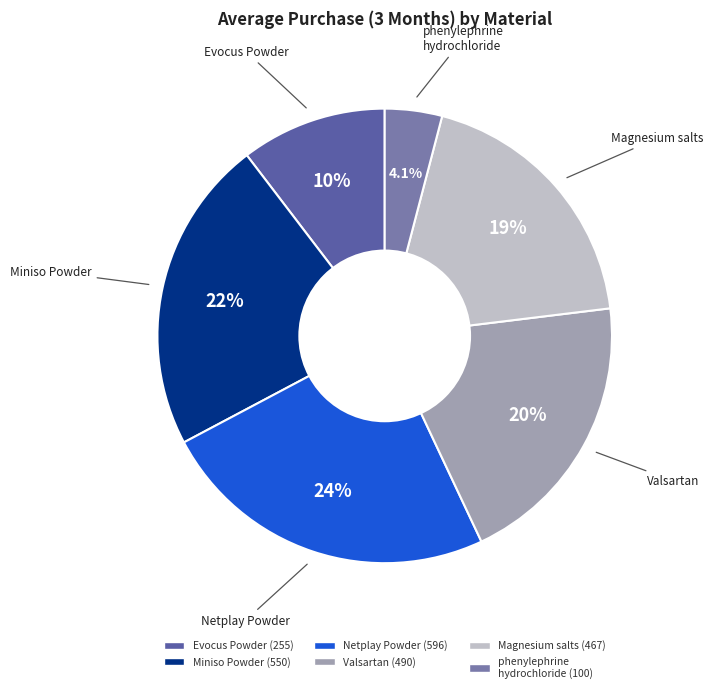

Does any single category account for the majority?

No